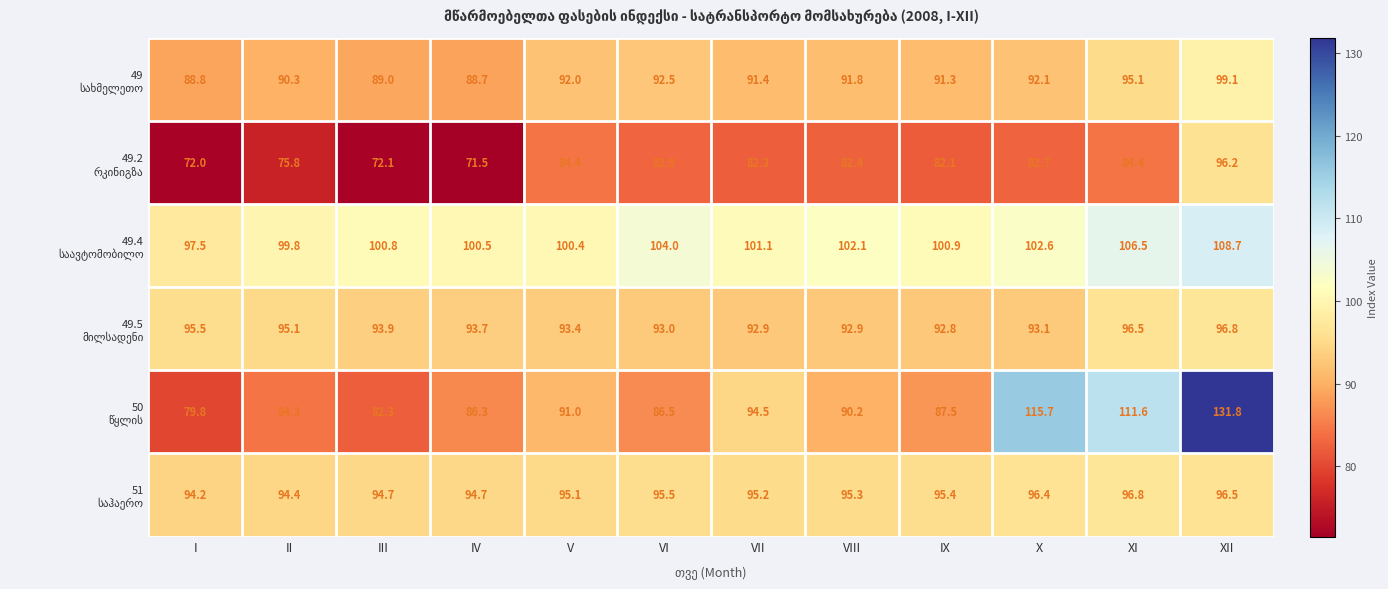

What is the smallest value displayed?

71.5